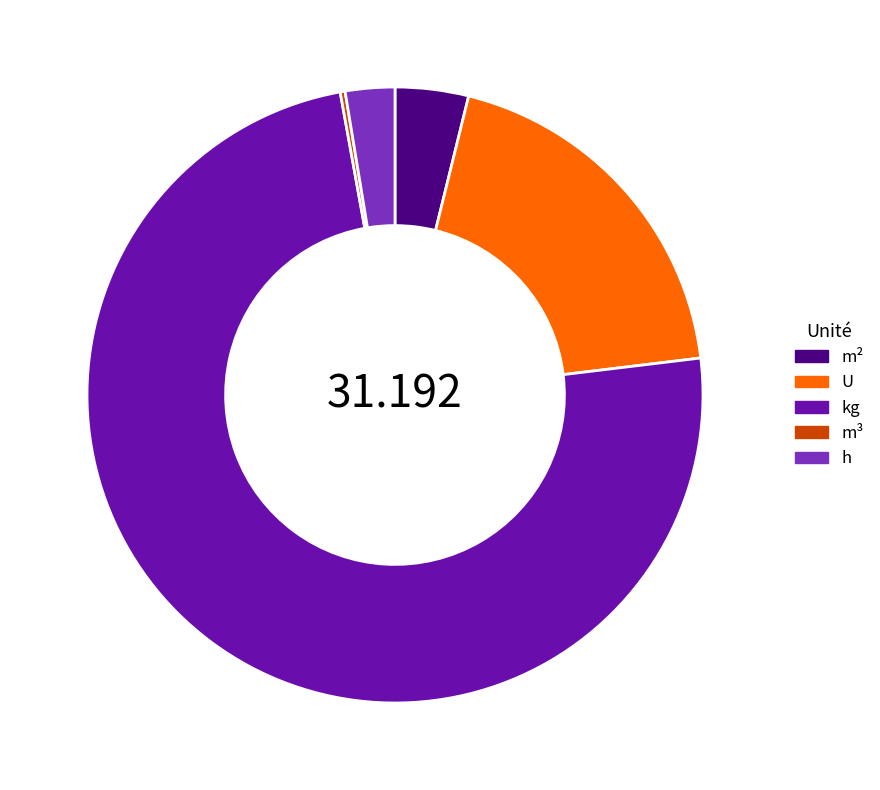

Which category accounts for the majority?

kg